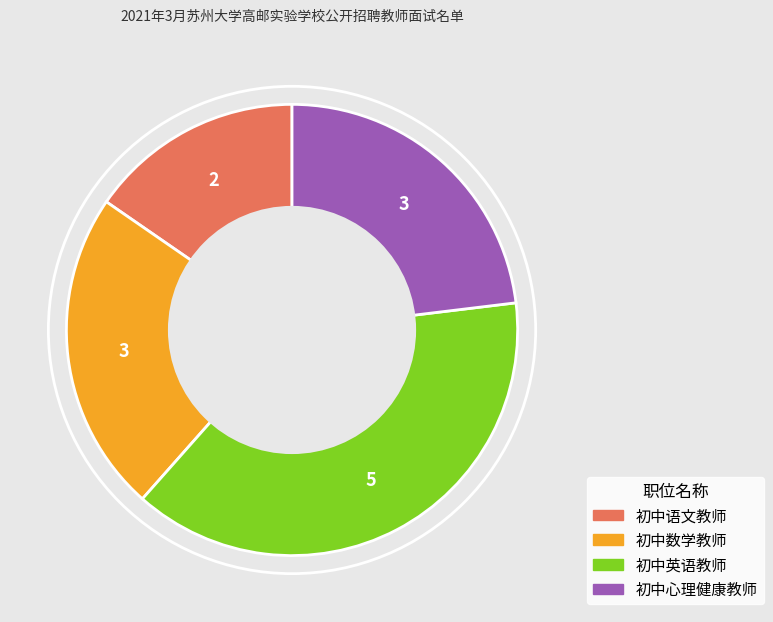

Do 初中数学教师 and 初中心理健康教师 together represent more than half of the pie?

No